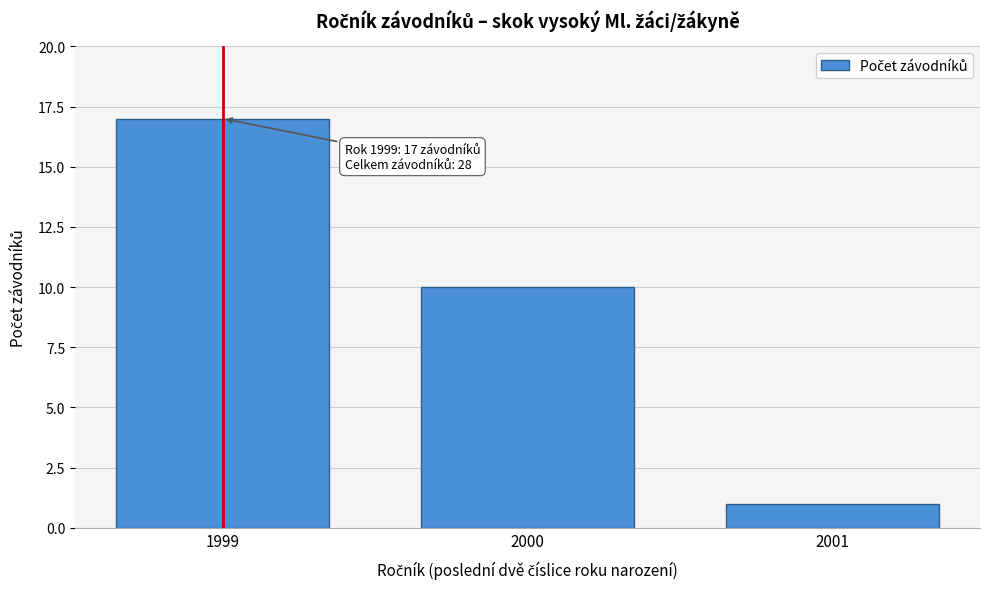

Which range on the x-axis has the tallest bar?

1998.5 to 1999.5